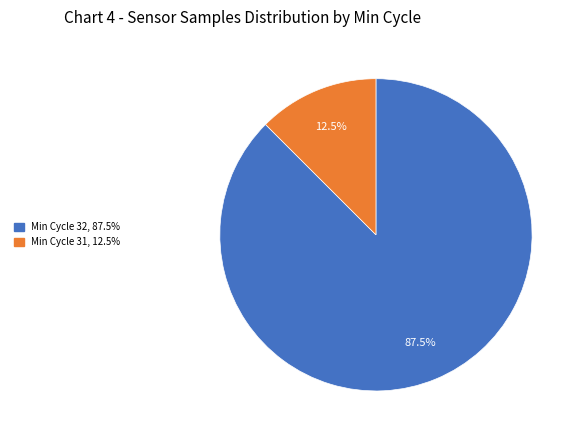

How many segments does this pie chart have?

2